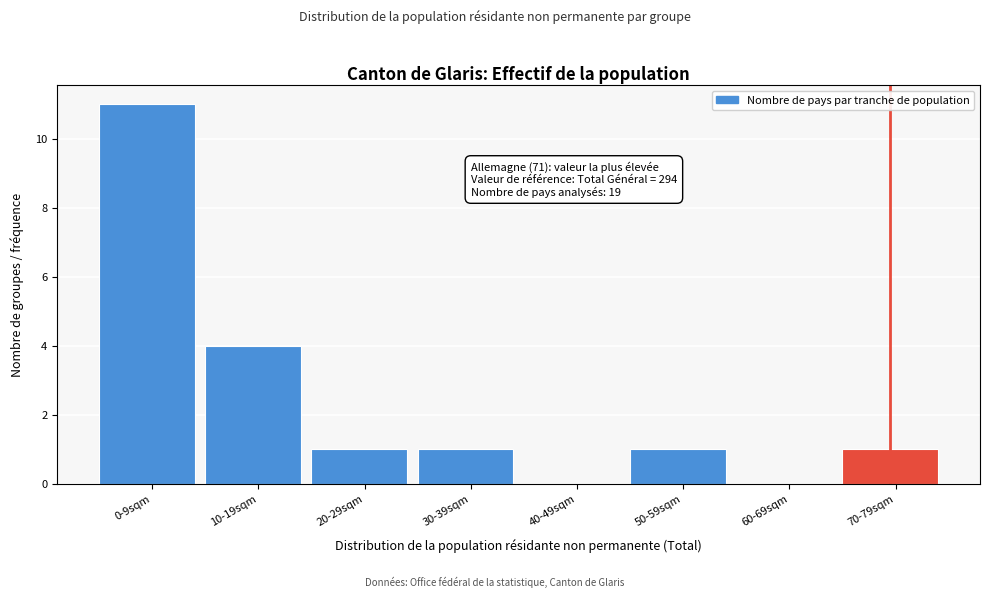

Reading left to right, transcribe all the data shown in this chart.

0-9sqm=11	10-19sqm=4	20-29sqm=1	30-39sqm=1	40-49sqm=0	50-59sqm=1	60-69sqm=0	70-79sqm=1